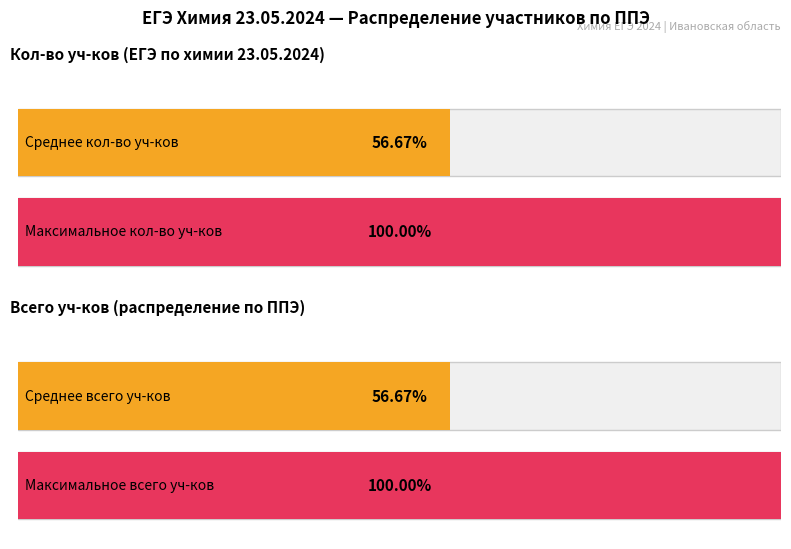

Which series has the largest range (max minus min)?

Кол-во уч-ков